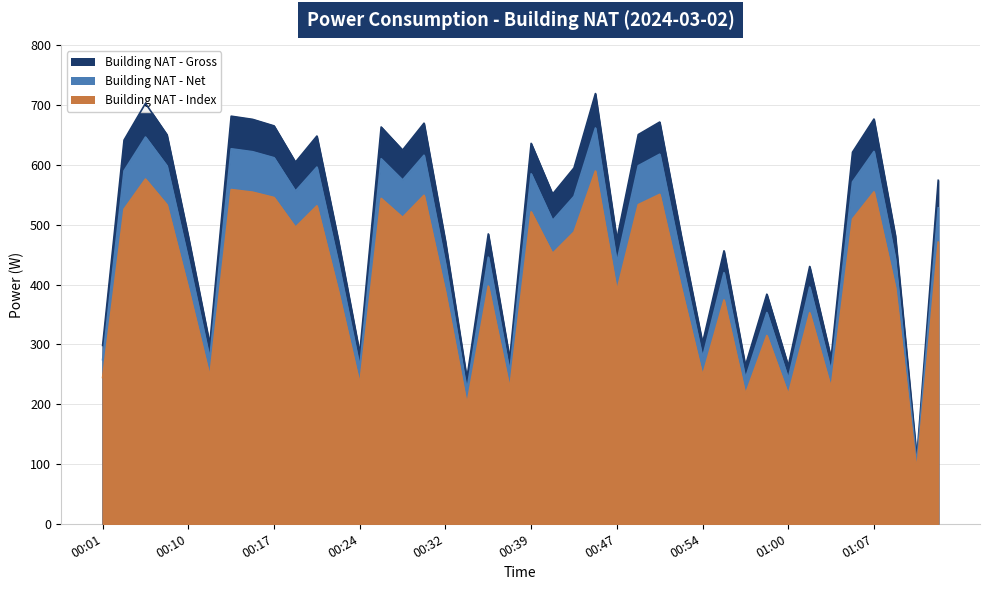

How many values exceed 551?

20